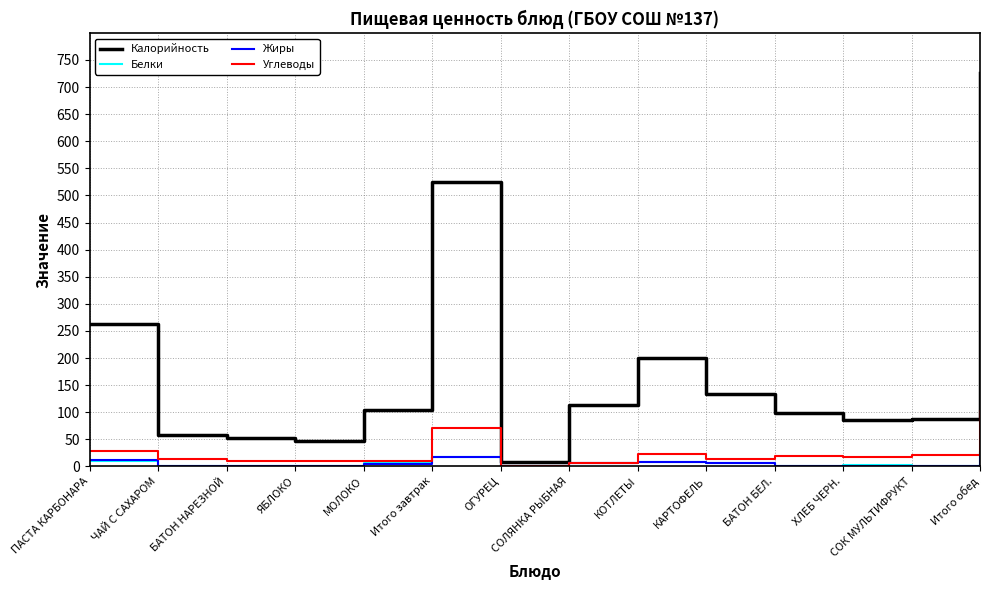

How many interior local valleys does the Калорийность series have?

3